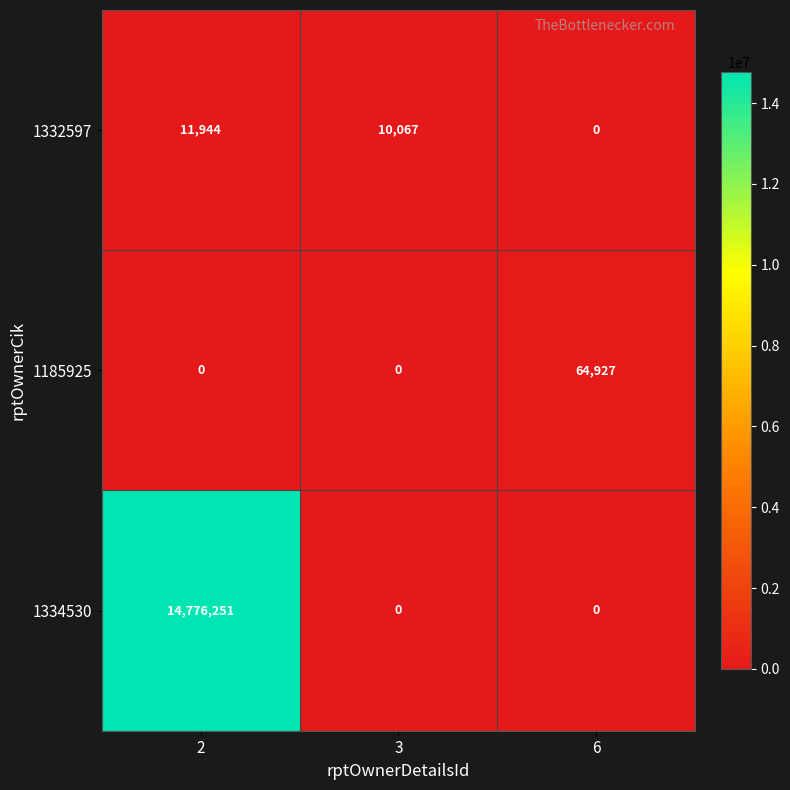

At how many categories does at least one series exceed 3931690?

1